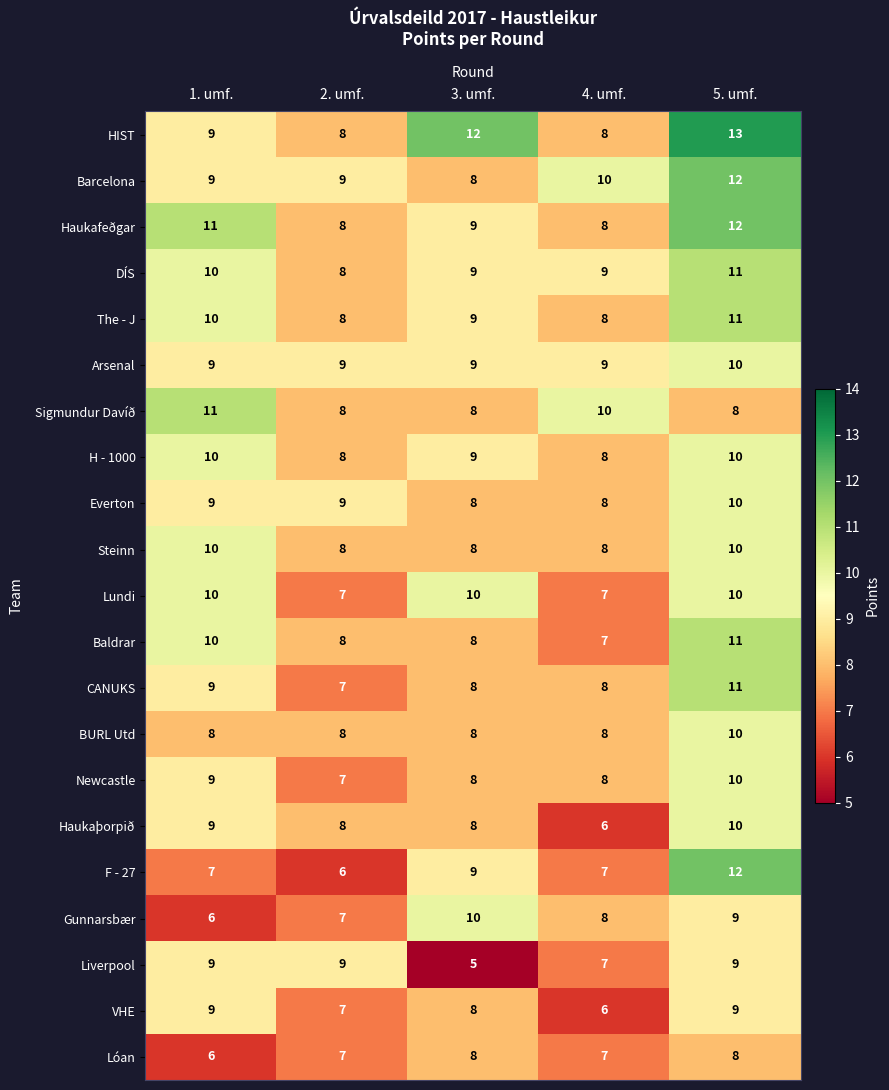

Rank the categories by Gunnarsbær value from lowest to highest.

1. umf., 2. umf., 4. umf., 5. umf., 3. umf.